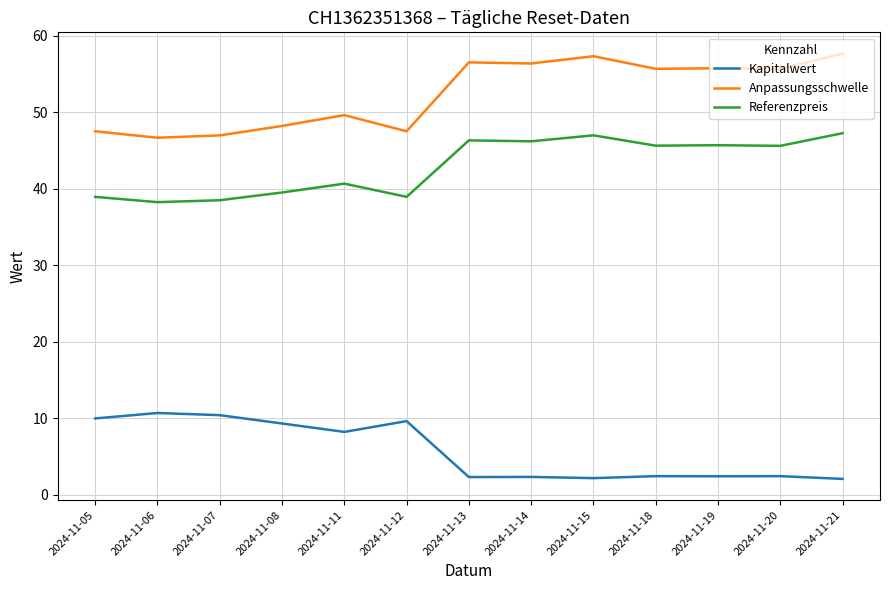

Which series has the largest total across all categories?

Anpassungsschwelle